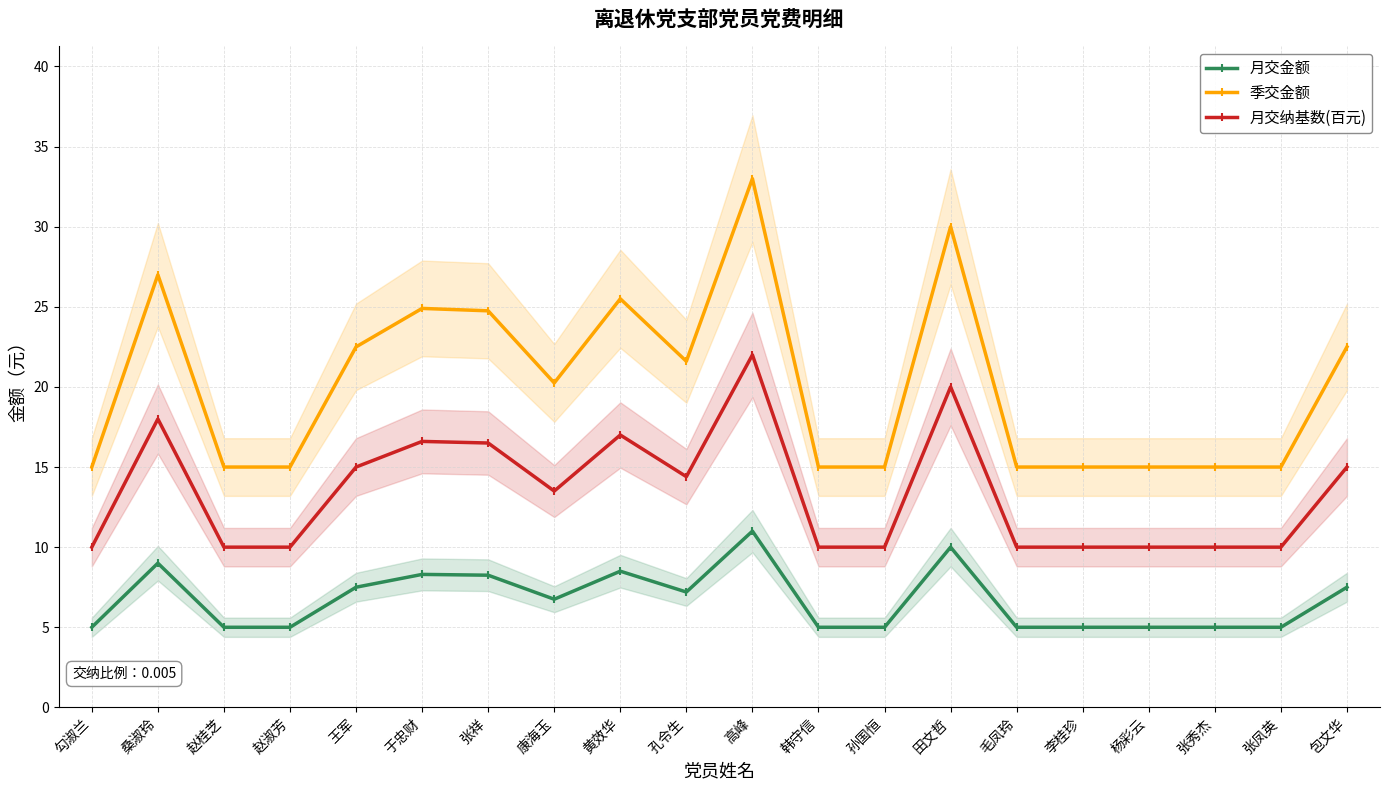

True or false: 季交金额 and 月交金额 intersect in this chart.

False